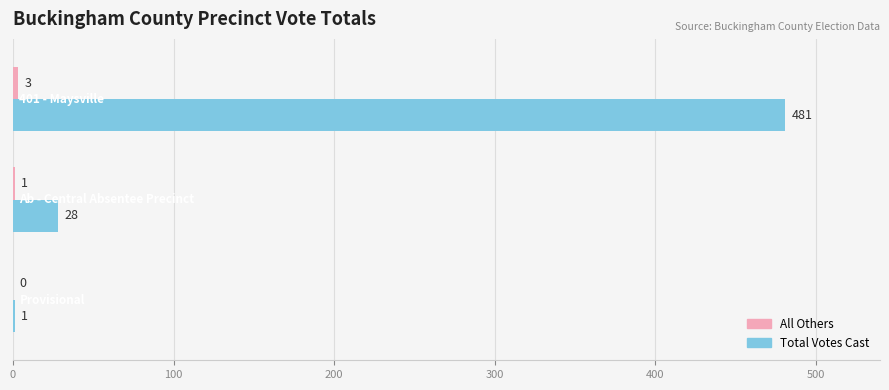

What is the maximum value shown in the chart?

481